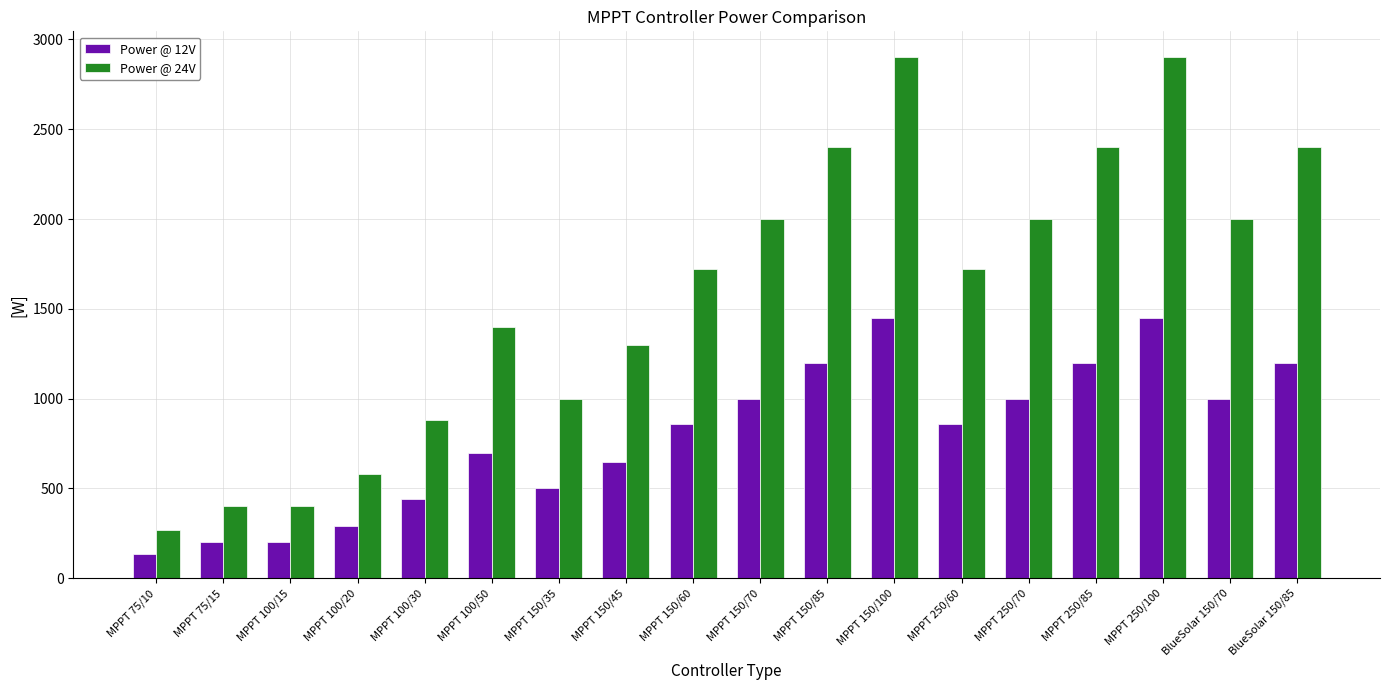

What is the average value of the Power @ 12V series?

796